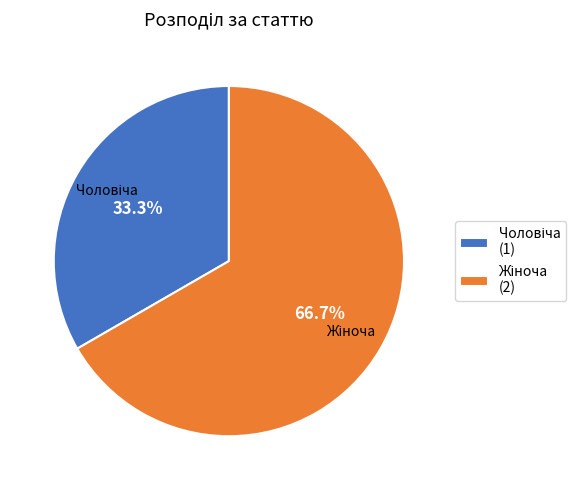

Is there any slice that represents more than half of the pie?

Yes